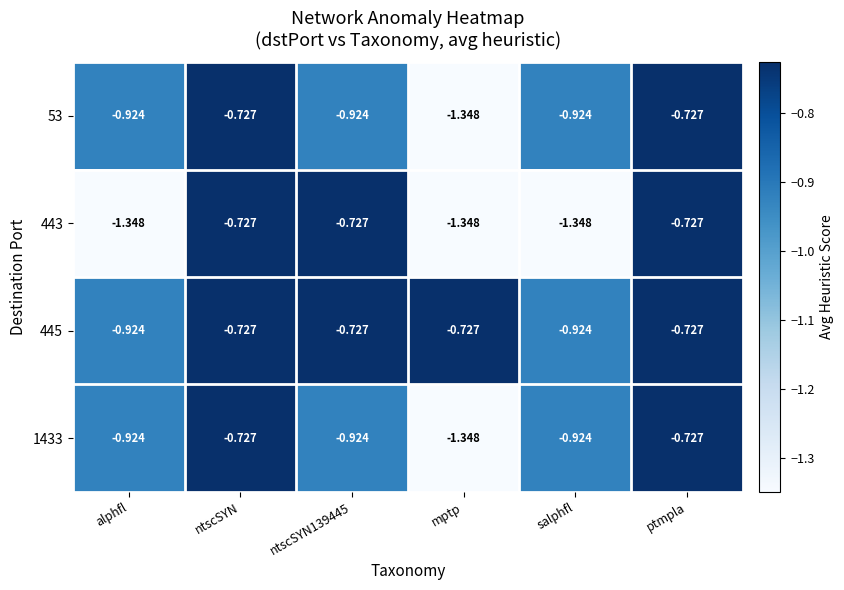

At which label does 53 reach its minimum?

mptp